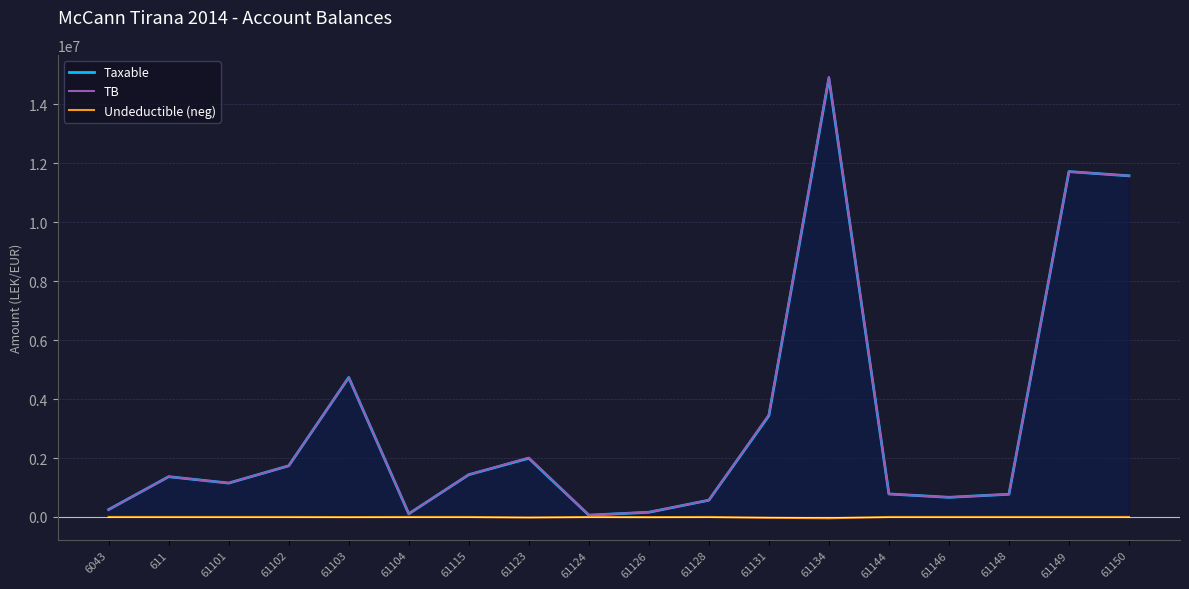

Which series has the widest spread of values?

TB